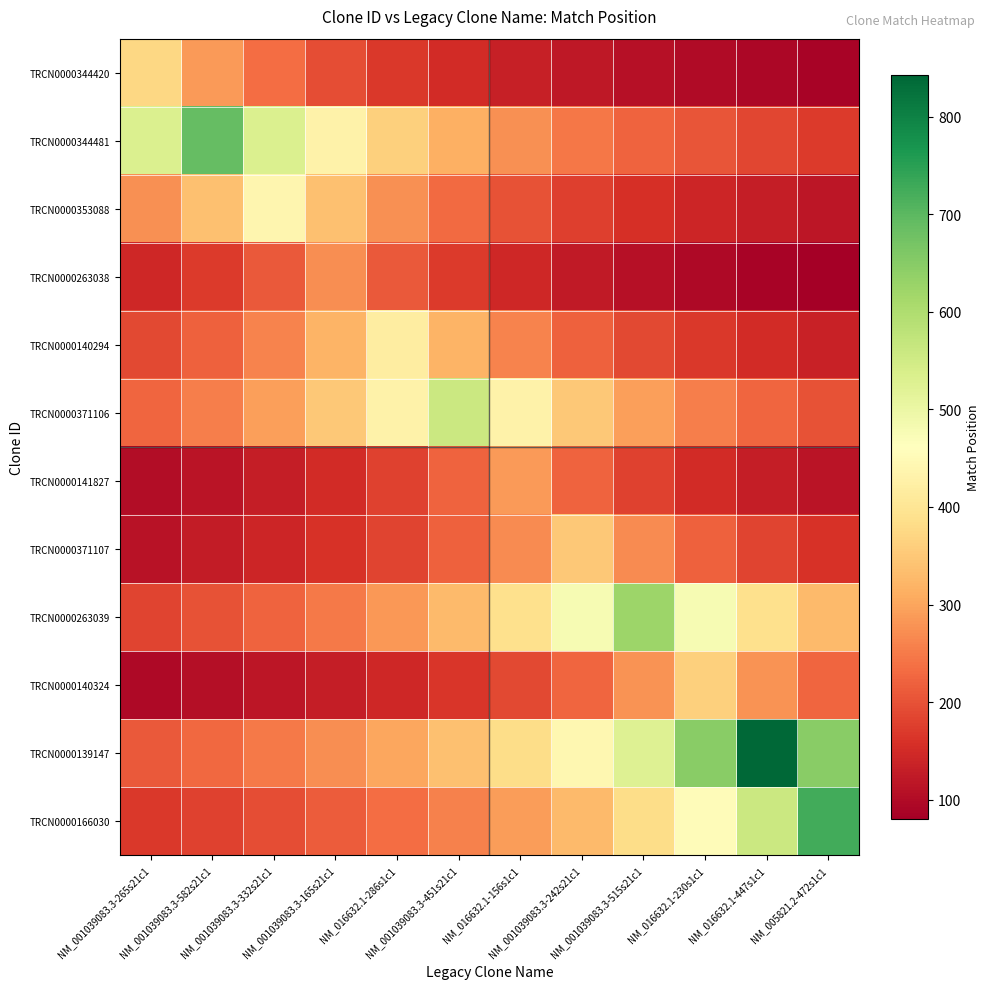

Reading left to right, list all the values displayed in this chart.

TRCN0000344420: NM_001039083.3-265s21c1=373.0	NM_001039083.3-582s21c1=286.9	NM_001039083.3-332s21c1=233.1	NM_001039083.3-165s21c1=196.3	NM_016632.1-286s1c1=169.5	NM_001039083.3-451s21c1=149.2	NM_016632.1-156s1c1=133.2	NM_001039083.3-242s21c1=120.3	NM_001039083.3-515s21c1=109.7	NM_016632.1-230s1c1=100.8	NM_016632.1-447s1c1=93.2	NM_005821.2-472s1c1=86.7
TRCN0000344481: NM_001039083.3-265s21c1=530.8	NM_001039083.3-582s21c1=690.0	NM_001039083.3-332s21c1=530.8	NM_001039083.3-165s21c1=431.2	NM_016632.1-286s1c1=363.2	NM_001039083.3-451s21c1=313.6	NM_016632.1-156s1c1=276.0	NM_001039083.3-242s21c1=246.4	NM_001039083.3-515s21c1=222.6	NM_016632.1-230s1c1=202.9	NM_016632.1-447s1c1=186.5	NM_005821.2-472s1c1=172.5
TRCN0000353088: NM_001039083.3-265s21c1=275.0	NM_001039083.3-582s21c1=338.5	NM_001039083.3-332s21c1=440.0	NM_001039083.3-165s21c1=338.5	NM_016632.1-286s1c1=275.0	NM_001039083.3-451s21c1=231.6	NM_016632.1-156s1c1=200.0	NM_001039083.3-242s21c1=176.0	NM_001039083.3-515s21c1=157.1	NM_016632.1-230s1c1=141.9	NM_016632.1-447s1c1=129.4	NM_005821.2-472s1c1=118.9
TRCN0000263038: NM_001039083.3-265s21c1=143.7	NM_001039083.3-582s21c1=170.6	NM_001039083.3-332s21c1=210.0	NM_001039083.3-165s21c1=273.0	NM_016632.1-286s1c1=210.0	NM_001039083.3-451s21c1=170.6	NM_016632.1-156s1c1=143.7	NM_001039083.3-242s21c1=124.1	NM_001039083.3-515s21c1=109.2	NM_016632.1-230s1c1=97.5	NM_016632.1-447s1c1=88.1	NM_005821.2-472s1c1=80.3
TRCN0000140294: NM_001039083.3-265s21c1=189.5	NM_001039083.3-582s21c1=219.5	NM_001039083.3-332s21c1=260.6	NM_001039083.3-165s21c1=320.8	NM_016632.1-286s1c1=417.0	NM_001039083.3-451s21c1=320.8	NM_016632.1-156s1c1=260.6	NM_001039083.3-242s21c1=219.5	NM_001039083.3-515s21c1=189.5	NM_016632.1-230s1c1=166.8	NM_016632.1-447s1c1=148.9	NM_005821.2-472s1c1=134.5
TRCN0000371106: NM_001039083.3-265s21c1=223.6	NM_001039083.3-582s21c1=254.1	NM_001039083.3-332s21c1=294.2	NM_001039083.3-165s21c1=349.4	NM_016632.1-286s1c1=430.0	NM_001039083.3-451s21c1=559.0	NM_016632.1-156s1c1=430.0	NM_001039083.3-242s21c1=349.4	NM_001039083.3-515s21c1=294.2	NM_016632.1-230s1c1=254.1	NM_016632.1-447s1c1=223.6	NM_005821.2-472s1c1=199.6
TRCN0000141827: NM_001039083.3-265s21c1=102.5	NM_001039083.3-582s21c1=114.8	NM_001039083.3-332s21c1=130.5	NM_001039083.3-165s21c1=151.1	NM_016632.1-286s1c1=179.4	NM_001039083.3-451s21c1=220.8	NM_016632.1-156s1c1=287.0	NM_001039083.3-242s21c1=220.8	NM_001039083.3-515s21c1=179.4	NM_016632.1-230s1c1=151.1	NM_016632.1-447s1c1=130.5	NM_005821.2-472s1c1=114.8
TRCN0000371107: NM_001039083.3-265s21c1=112.9	NM_001039083.3-582s21c1=125.0	NM_001039083.3-332s21c1=140.0	NM_001039083.3-165s21c1=159.1	NM_016632.1-286s1c1=184.2	NM_001039083.3-451s21c1=218.8	NM_016632.1-156s1c1=269.2	NM_001039083.3-242s21c1=350.0	NM_001039083.3-515s21c1=269.2	NM_016632.1-230s1c1=218.8	NM_016632.1-447s1c1=184.2	NM_005821.2-472s1c1=159.1
TRCN0000263039: NM_001039083.3-265s21c1=183.2	NM_001039083.3-582s21c1=201.0	NM_001039083.3-332s21c1=222.5	NM_001039083.3-165s21c1=249.2	NM_016632.1-286s1c1=283.2	NM_001039083.3-451s21c1=327.9	NM_016632.1-156s1c1=389.4	NM_001039083.3-242s21c1=479.2	NM_001039083.3-515s21c1=623.0	NM_016632.1-230s1c1=479.2	NM_016632.1-447s1c1=389.4	NM_005821.2-472s1c1=327.9
TRCN0000140324: NM_001039083.3-265s21c1=97.6	NM_001039083.3-582s21c1=106.2	NM_001039083.3-332s21c1=116.5	NM_001039083.3-165s21c1=128.9	NM_016632.1-286s1c1=144.4	NM_001039083.3-451s21c1=164.1	NM_016632.1-156s1c1=190.0	NM_001039083.3-242s21c1=225.6	NM_001039083.3-515s21c1=277.7	NM_016632.1-230s1c1=361.0	NM_016632.1-447s1c1=277.7	NM_005821.2-472s1c1=225.6
TRCN0000139147: NM_001039083.3-265s21c1=210.8	NM_001039083.3-582s21c1=227.8	NM_001039083.3-332s21c1=247.9	NM_001039083.3-165s21c1=271.9	NM_016632.1-286s1c1=301.1	NM_001039083.3-451s21c1=337.2	NM_016632.1-156s1c1=383.2	NM_001039083.3-242s21c1=443.7	NM_001039083.3-515s21c1=526.9	NM_016632.1-230s1c1=648.5	NM_016632.1-447s1c1=843.0	NM_005821.2-472s1c1=648.5
TRCN0000166030: NM_001039083.3-265s21c1=168.6	NM_001039083.3-582s21c1=181.2	NM_001039083.3-332s21c1=195.9	NM_001039083.3-165s21c1=213.2	NM_016632.1-286s1c1=233.9	NM_001039083.3-451s21c1=258.9	NM_016632.1-156s1c1=290.0	NM_001039083.3-242s21c1=329.5	NM_001039083.3-515s21c1=381.6	NM_016632.1-230s1c1=453.1	NM_016632.1-447s1c1=557.7	NM_005821.2-472s1c1=725.0